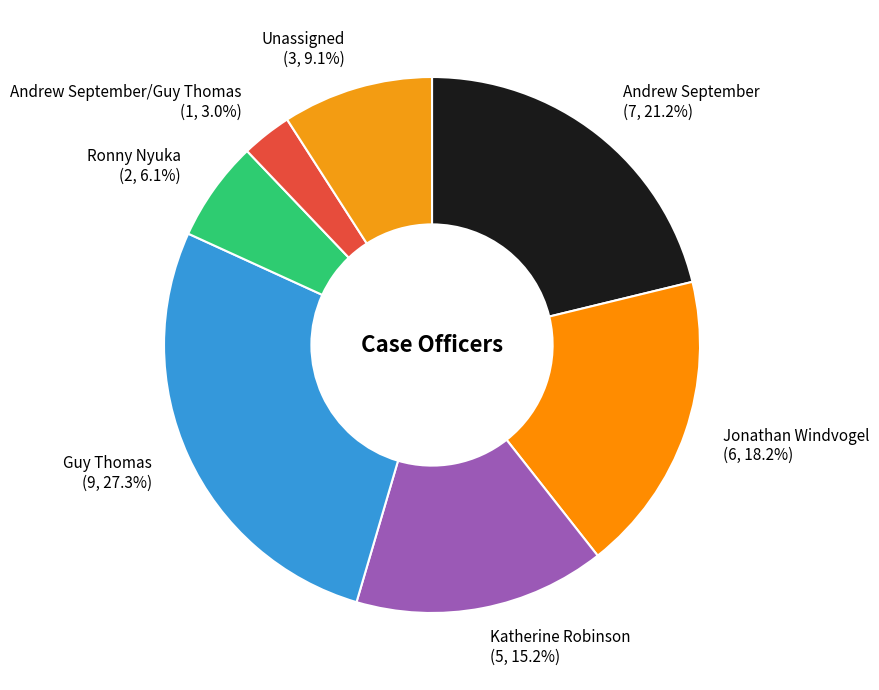

Does Ronny Nyuka account for over 50% of the chart?

No